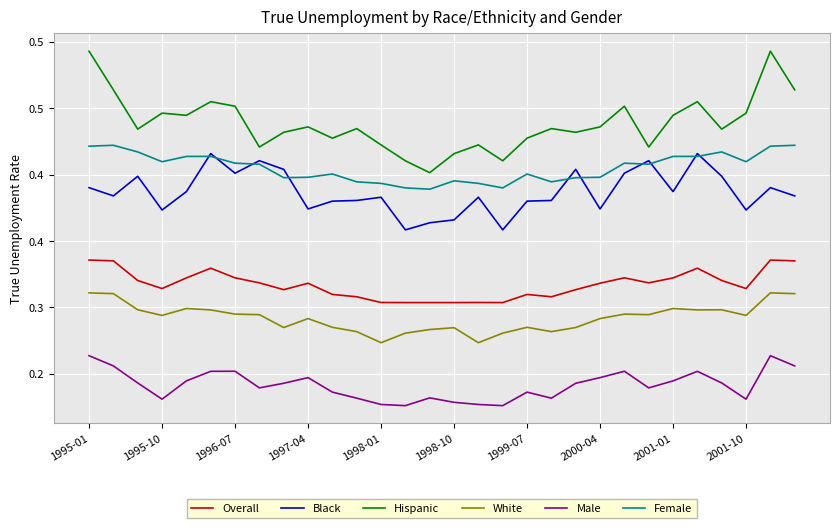

Does the chart have visible grid lines?

Yes